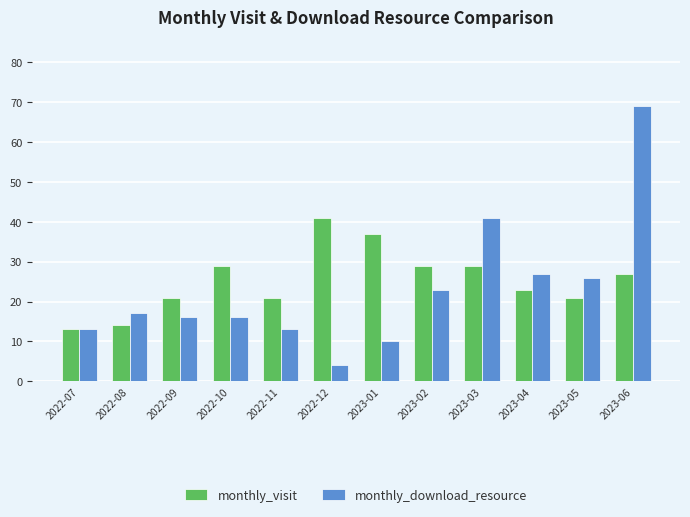

Reading right to left, extract all data points from this chart.

monthly_visit: 2023-06=27	2023-05=21	2023-04=23	2023-03=29	2023-02=29	2023-01=37	2022-12=41	2022-11=21	2022-10=29	2022-09=21	2022-08=14	2022-07=13
monthly_download_resource: 2023-06=69	2023-05=26	2023-04=27	2023-03=41	2023-02=23	2023-01=10	2022-12=4	2022-11=13	2022-10=16	2022-09=16	2022-08=17	2022-07=13